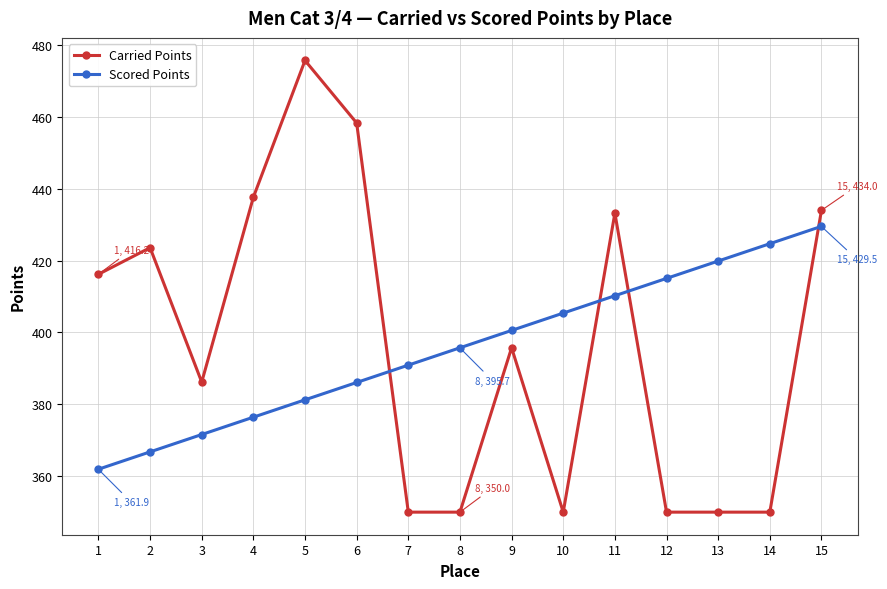

Which series has the largest range (max minus min)?

Carried Points